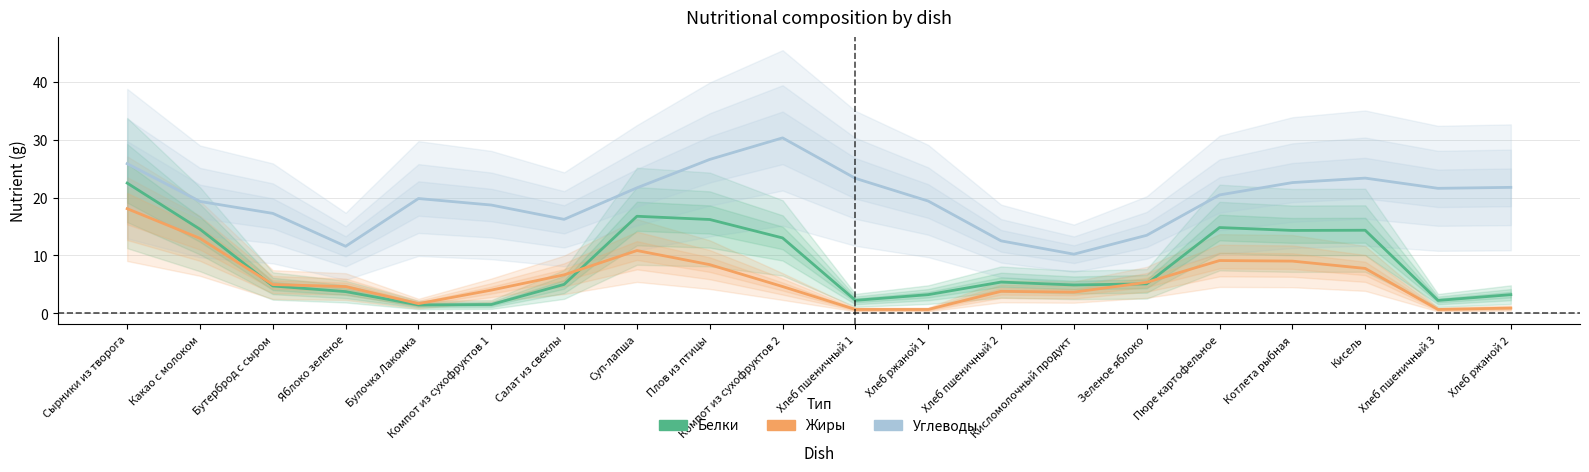

Reading left to right, transcribe all the data shown in this chart.

Белки: Сырники из творога=22.5	Какао с молоком=14.5	Бутерброд с сыром=4.7	Яблоко зеленое=3.8	Булочка Лакомка=1.4	Компот из сухофруктов 1=1.5	Салат из свеклы=5.0	Суп-лапша=16.8	Плов из птицы=16.2	Компот из сухофруктов 2=13.0	Хлеб пшеничный 1=2.2	Хлеб ржаной 1=3.2	Хлеб пшеничный 2=5.4	Кисломолочный продукт=4.9	Зеленое яблоко=5.1	Пюре картофельное=14.8	Котлета рыбная=14.3	Кисель=14.4	Хлеб пшеничный 3=2.2	Хлеб ржаной 2=3.2
Жиры: Сырники из творога=18.1	Какао с молоком=13.0	Бутерброд с сыром=5.0	Яблоко зеленое=4.6	Булочка Лакомка=1.7	Компот из сухофруктов 1=4.0	Салат из свеклы=6.6	Суп-лапша=10.8	Плов из птицы=8.4	Компот из сухофруктов 2=4.6	Хлеб пшеничный 1=0.7	Хлеб ржаной 1=0.7	Хлеб пшеничный 2=3.8	Кисломолочный продукт=3.7	Зеленое яблоко=5.4	Пюре картофельное=9.1	Котлета рыбная=9.0	Кисель=7.8	Хлеб пшеничный 3=0.7	Хлеб ржаной 2=0.9
Углеводы: Сырники из творога=25.9	Какао с молоком=19.3	Бутерброд с сыром=17.3	Яблоко зеленое=11.6	Булочка Лакомка=19.8	Компот из сухофруктов 1=18.7	Салат из свеклы=16.2	Суп-лапша=21.7	Плов из птицы=26.6	Компот из сухофруктов 2=30.3	Хлеб пшеничный 1=23.3	Хлеб ржаной 1=19.4	Хлеб пшеничный 2=12.5	Кисломолочный продукт=10.2	Зеленое яблоко=13.5	Пюре картофельное=20.5	Котлета рыбная=22.6	Кисель=23.4	Хлеб пшеничный 3=21.6	Хлеб ржаной 2=21.8